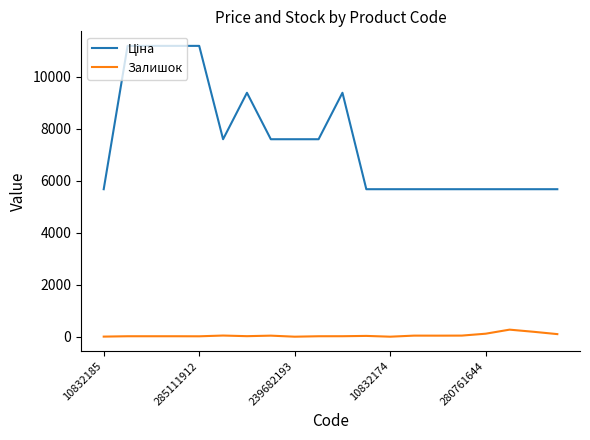

How many lines are shown in the chart?

2